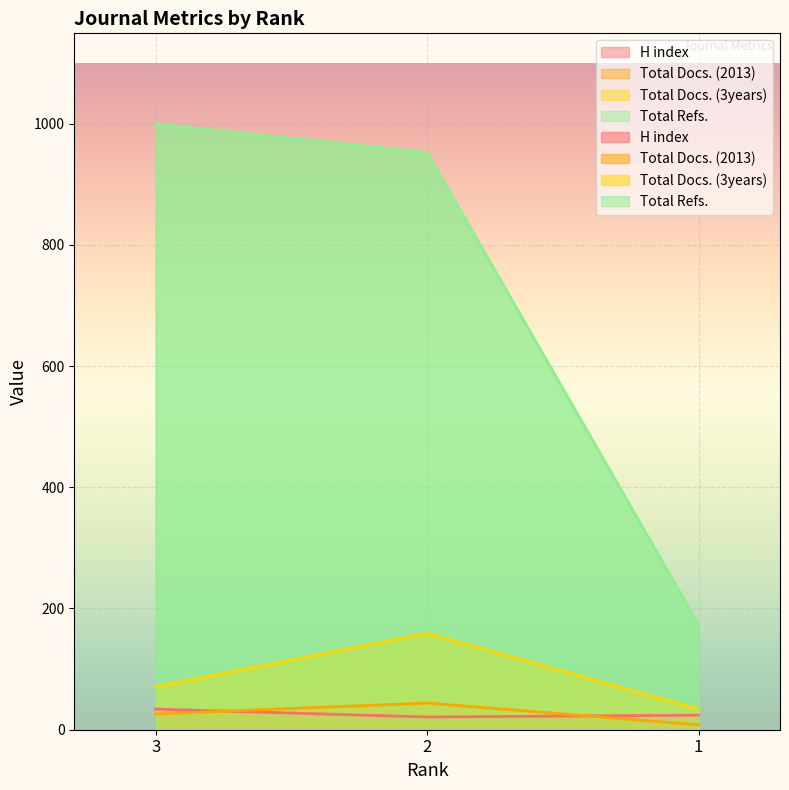

What is the minimum value for Total Docs. (3years)?

34